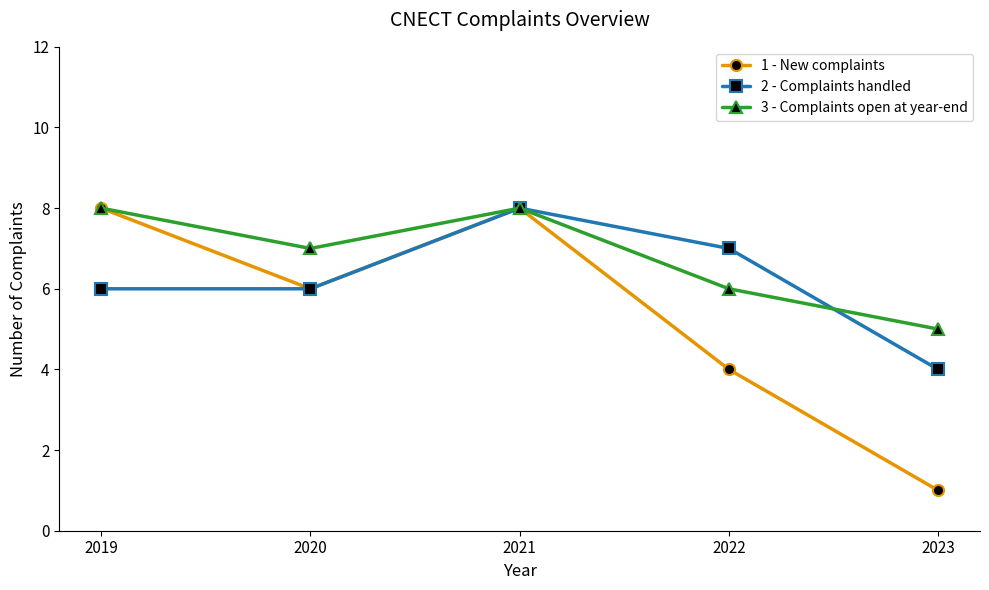

What is the greatest value displayed?

8